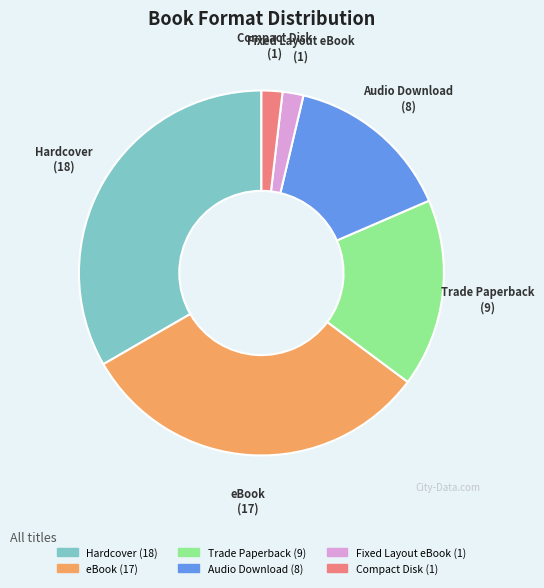

Which category has the biggest portion of the pie?

Hardcover